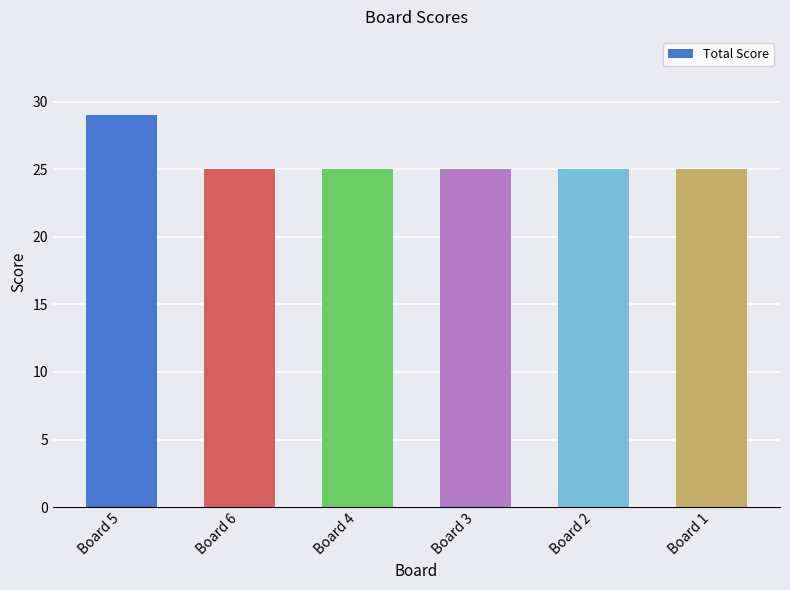

What is the maximum value shown in the chart?

29